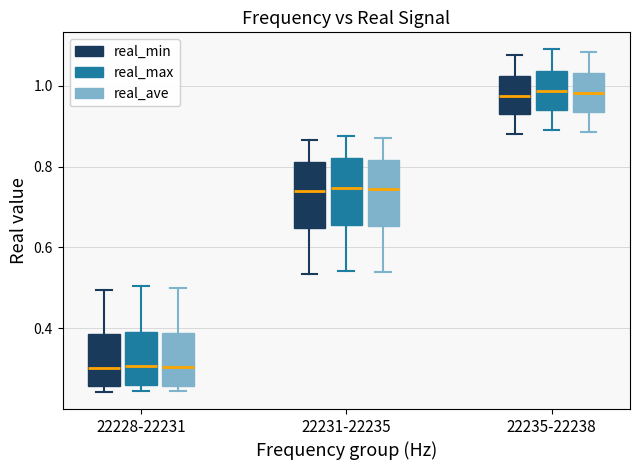

Reading left to right, read every box against the y-axis: the position of its median line, the range the box covers, and the ends of its whiskers. The values are not printed on the chart, so give them approximately, as read against the axis.

22228-22231 (real_min): median 0.30, box 0.26 to 0.38, whiskers 0.24 to 0.50
22228-22231 (real_max): median 0.30, box 0.26 to 0.40, whiskers 0.24 to 0.50
22228-22231 (real_ave): median 0.30, box 0.26 to 0.38, whiskers 0.24 to 0.50
22231-22235 (real_min): median 0.74, box 0.64 to 0.82, whiskers 0.54 to 0.86
22231-22235 (real_max): median 0.74, box 0.66 to 0.82, whiskers 0.54 to 0.88
22231-22235 (real_ave): median 0.74, box 0.66 to 0.82, whiskers 0.54 to 0.88
22235-22238 (real_min): median 0.98, box 0.92 to 1.02, whiskers 0.88 to 1.08
22235-22238 (real_max): median 0.98, box 0.94 to 1.04, whiskers 0.90 to 1.08
22235-22238 (real_ave): median 0.98, box 0.94 to 1.04, whiskers 0.88 to 1.08